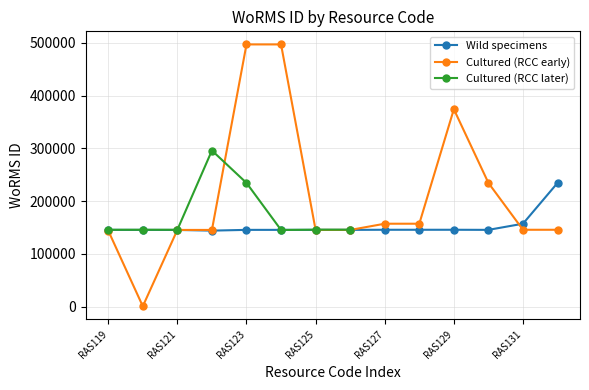

Does the chart display data point markers on the line(s)?

Yes